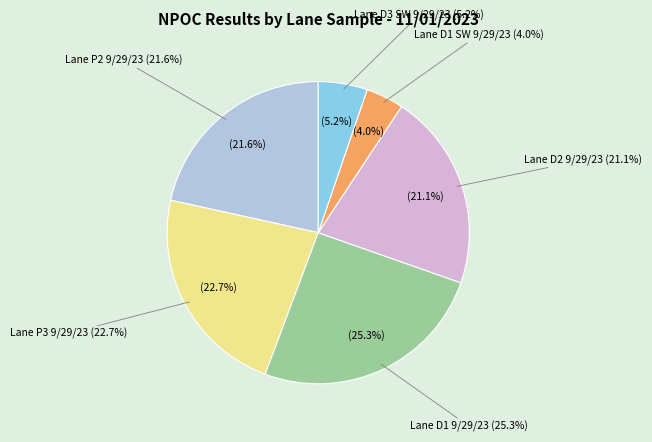

What percentage do Lane P3 9/29/23 and Lane D1 9/29/23 together represent?

48.1%